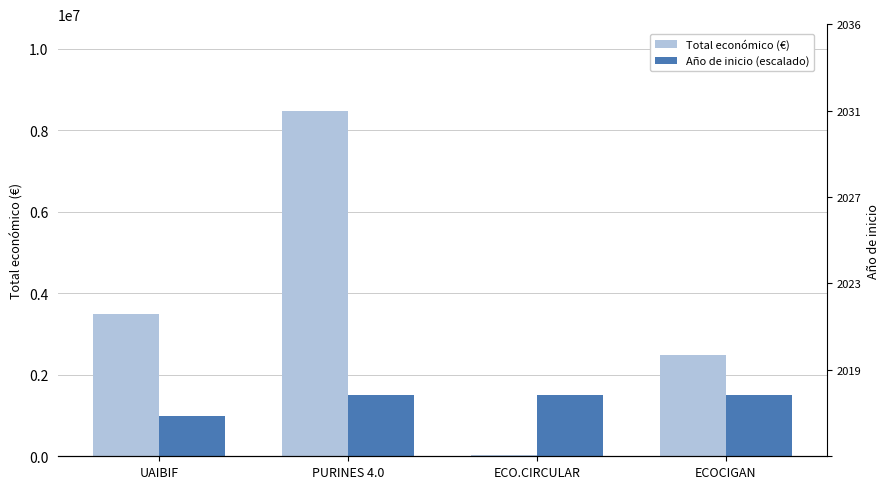

Which series has the largest total across all categories?

Total económico (€)